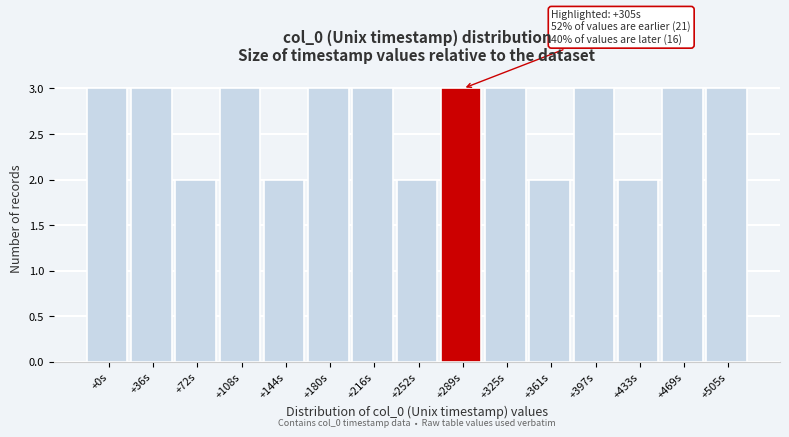

Reading left to right, what are all the values shown in this chart?

+0s=3	+36s=3	+72s=2	+108s=3	+144s=2	+180s=3	+216s=3	+252s=2	+289s=3	+325s=3	+361s=2	+397s=3	+433s=2	+469s=3	+505s=3